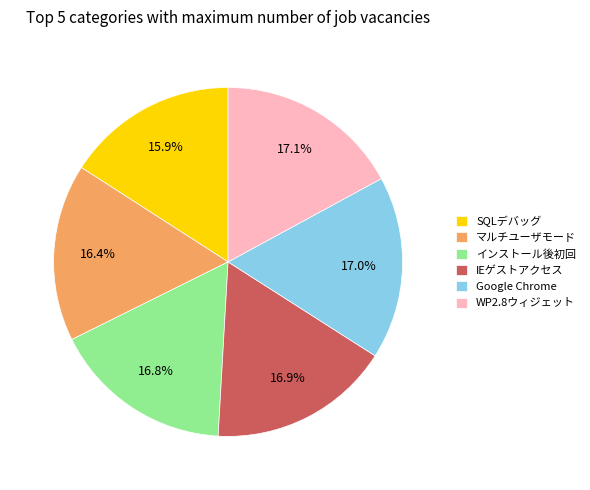

Approximately how many times larger is the value at インストール後初回 compared to マルチユーザモード?

1.0